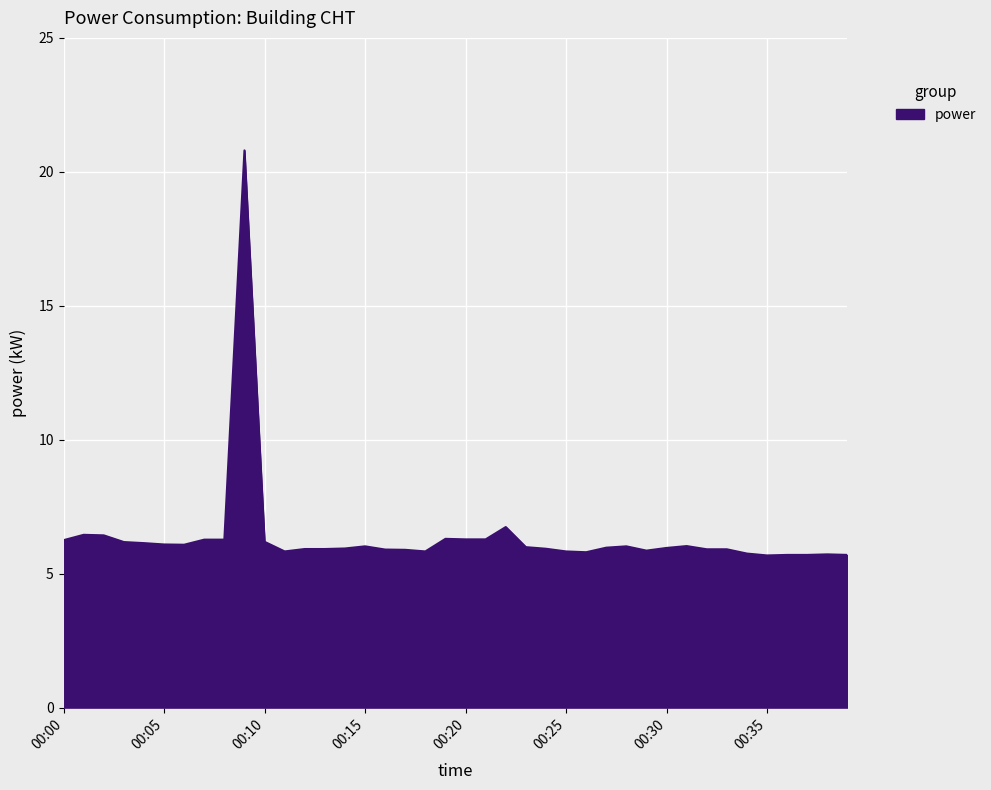

What is the smallest value displayed?

5.7